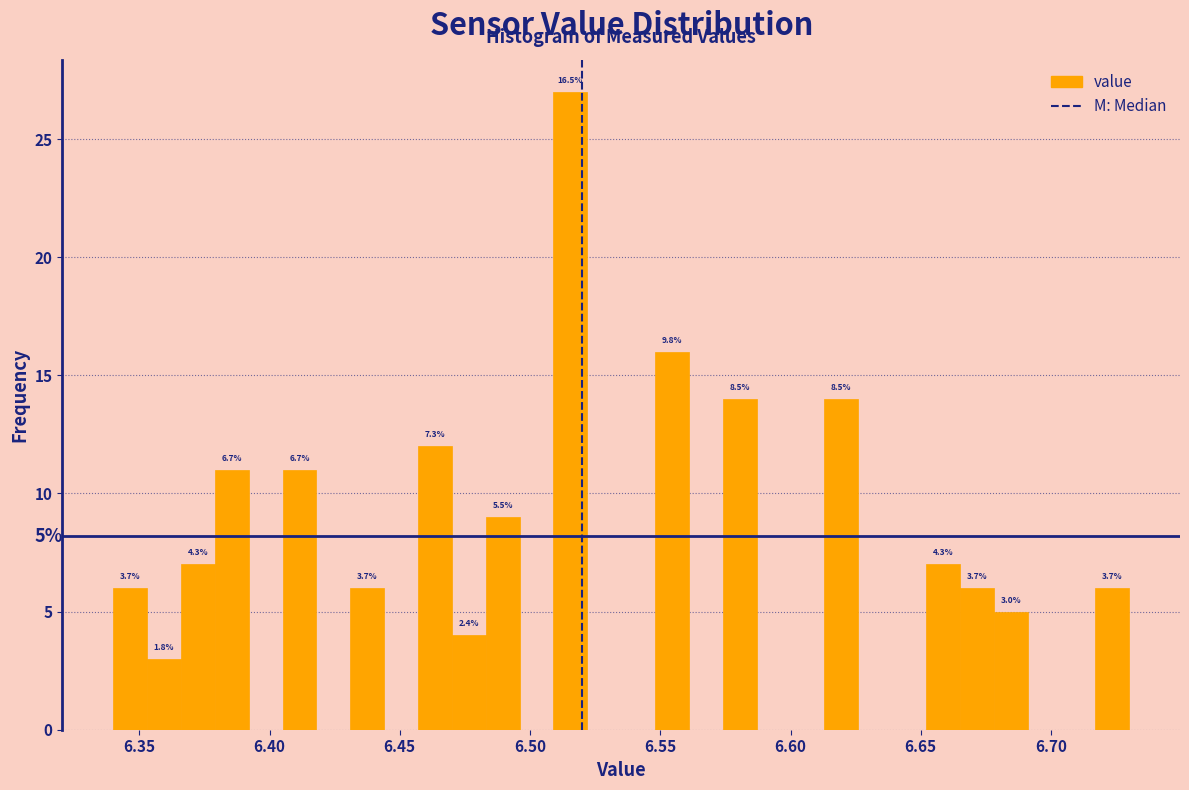

Around what value on the x-axis is the tallest bar? Give the approximate position of its centre, as read against the axis.

6.515